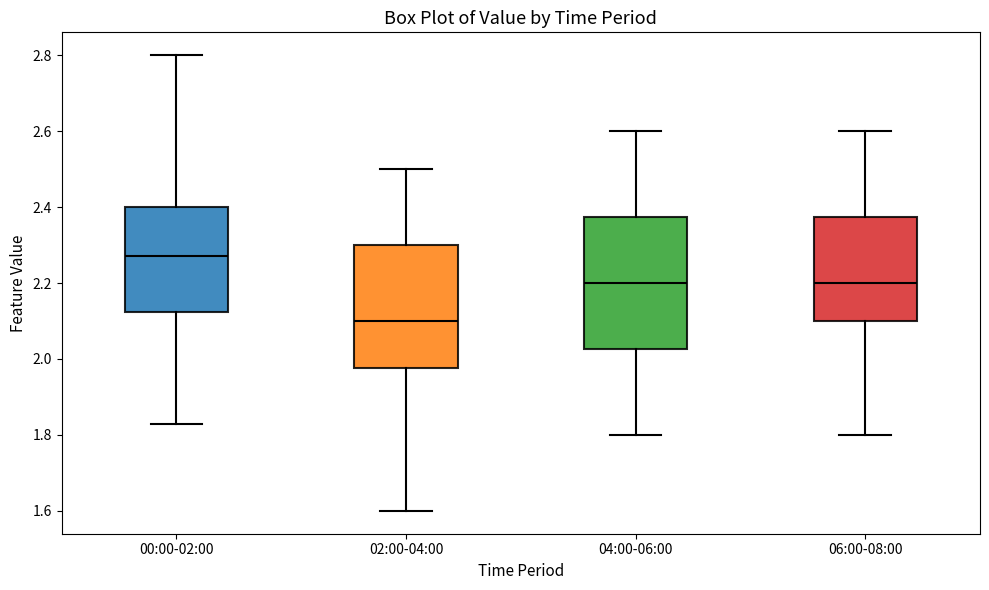

Reading left to right, transcribe this box plot: for each box, give where its median line is, the range the box spans, and where its two whiskers end, as read against the y-axis. The values are not printed on the chart, so give them approximately, as read against the axis.

00:00-02:00: median 2.28, box 2.12 to 2.40, whiskers 1.84 to 2.80
02:00-04:00: median 2.10, box 1.98 to 2.30, whiskers 1.60 to 2.50
04:00-06:00: median 2.20, box 2.02 to 2.38, whiskers 1.80 to 2.60
06:00-08:00: median 2.20, box 2.10 to 2.38, whiskers 1.80 to 2.60